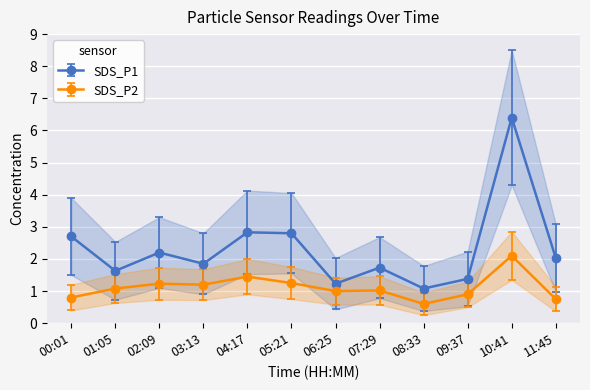

Which series has the widest spread of values?

SDS_P1